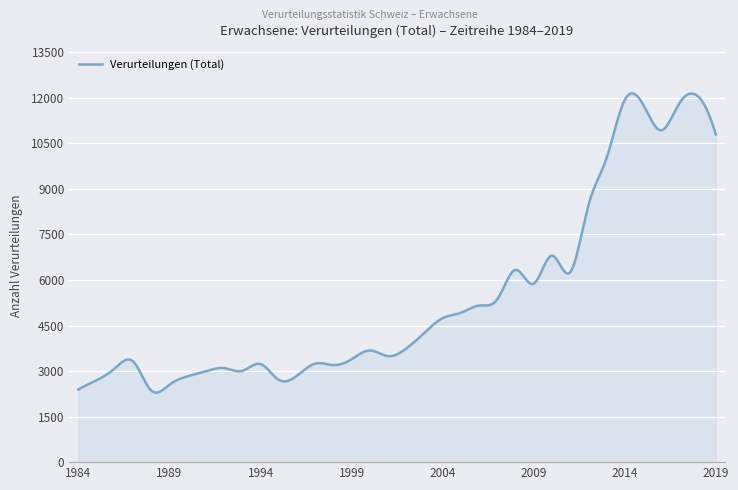

What is the difference between the maximum and minimum values?

9855.3